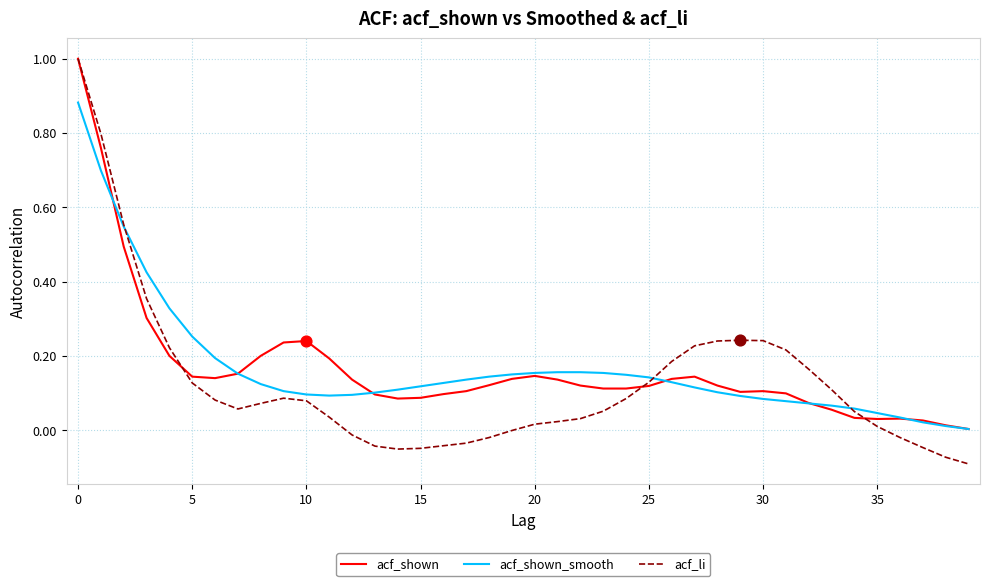

Which series has the widest spread of values?

acf_li